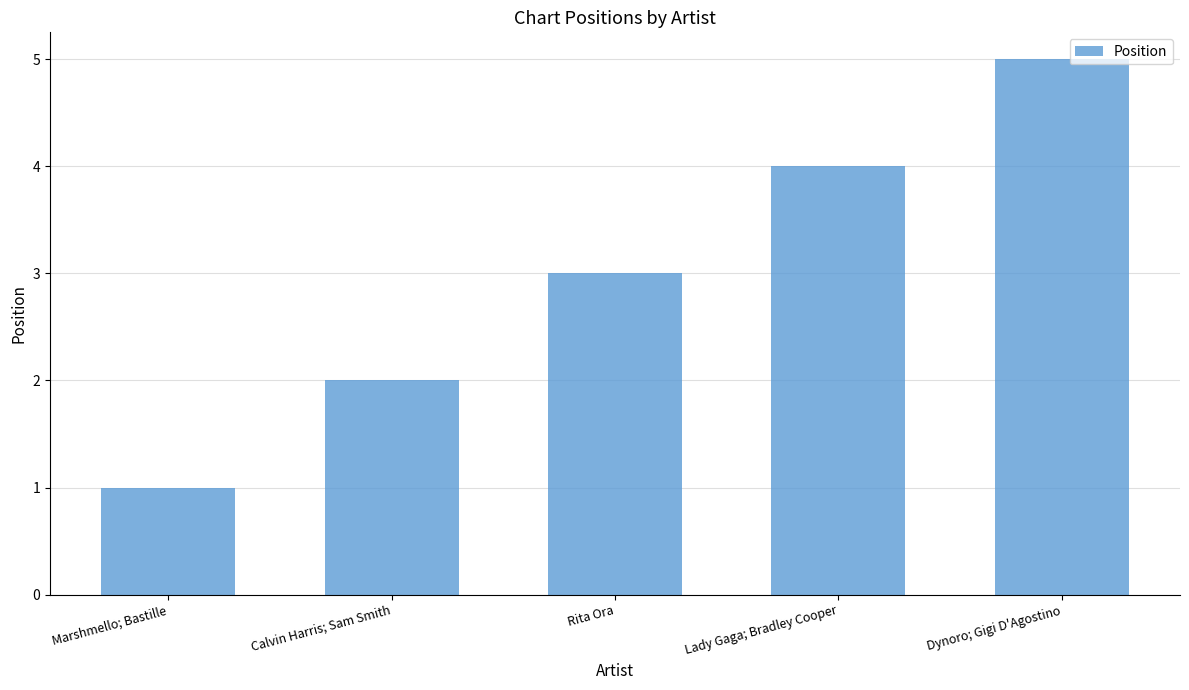

How many values are below 3?

2